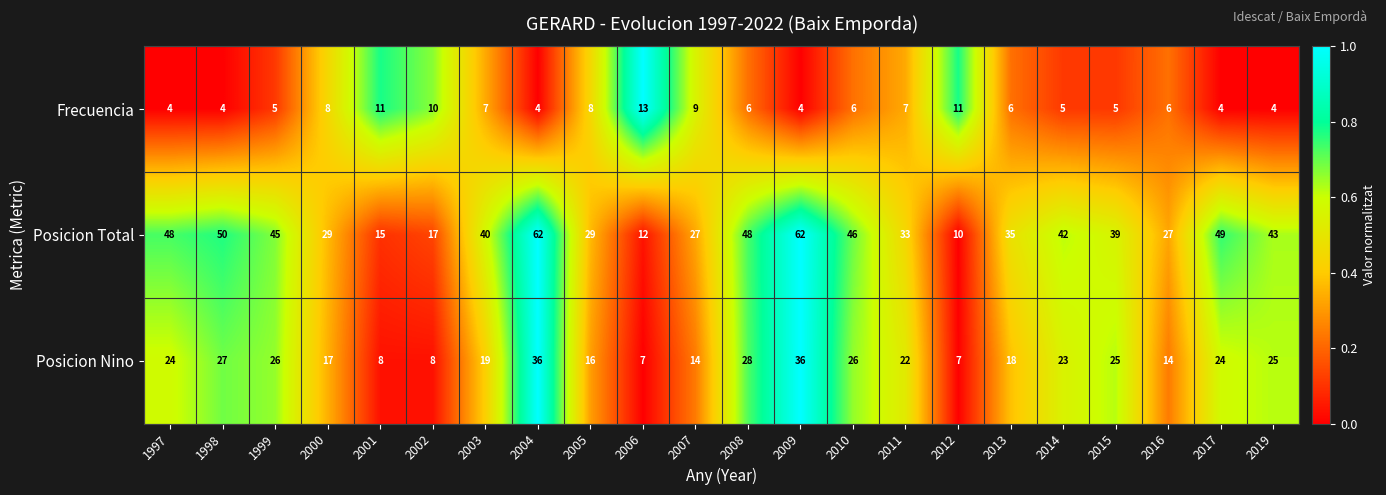

Which series has the largest range (max minus min)?

Posicion Total